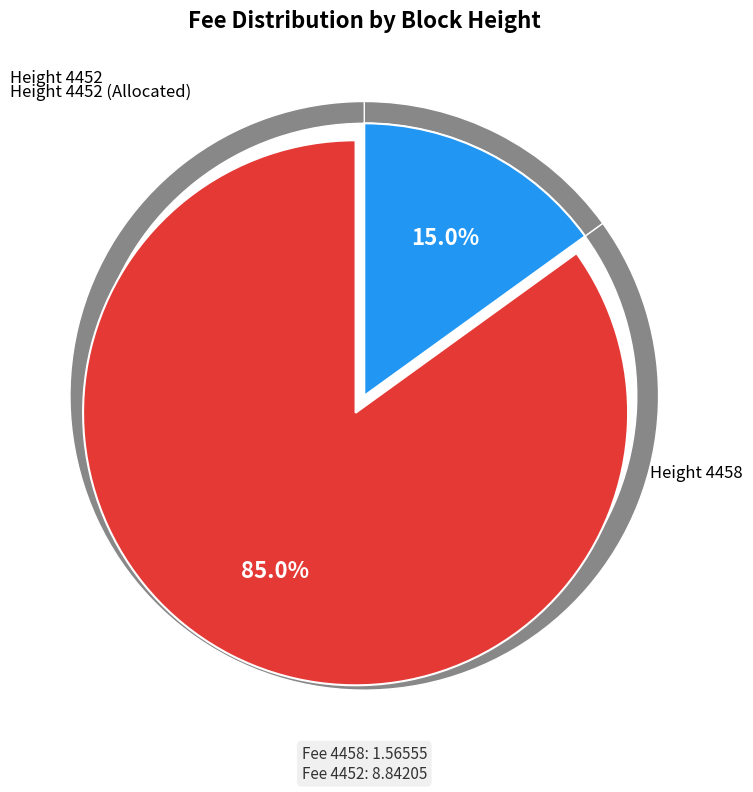

To the nearest percent, what is the difference between the largest and smallest slice percentages?

70%